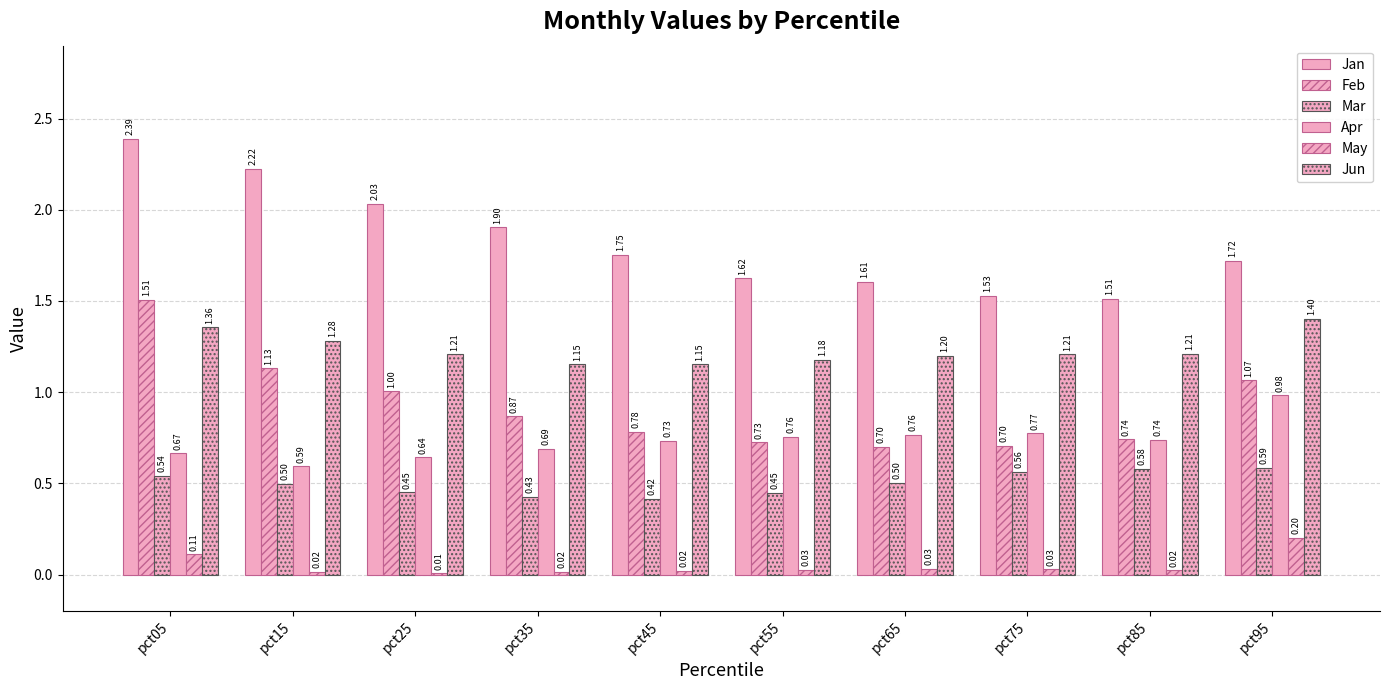

What is the sum of the Feb values at pct95 and pct55?

1.8